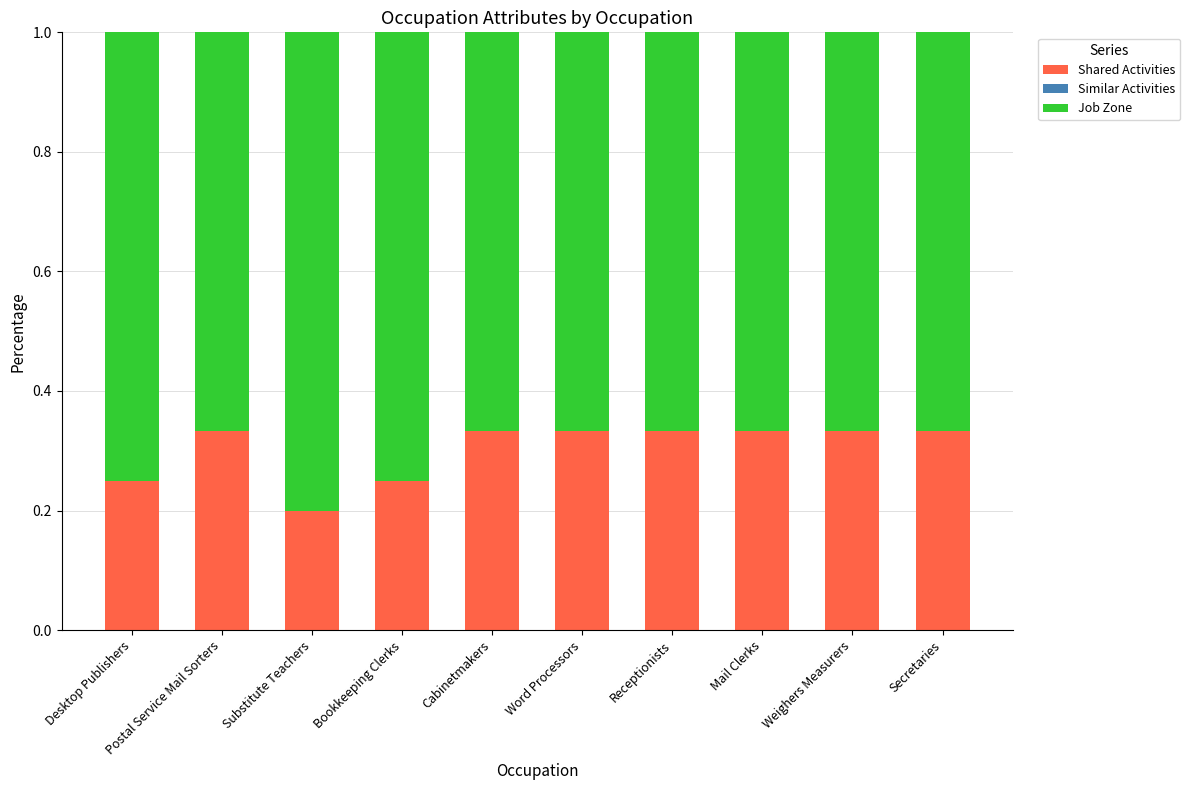

The value of Shared Activities at Bookkeeping Clerks is 0.2. True or false?

True